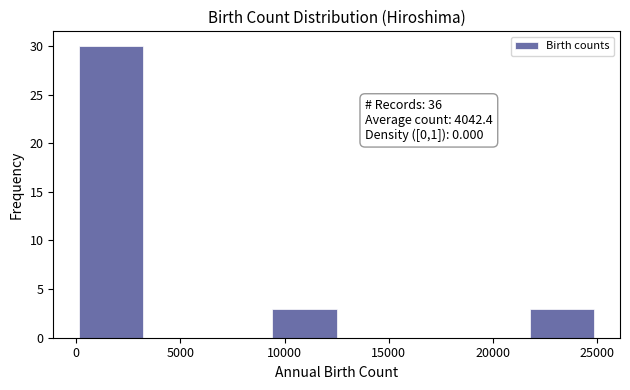

Over which range of the x-axis is the bar tallest?

0 to 3000